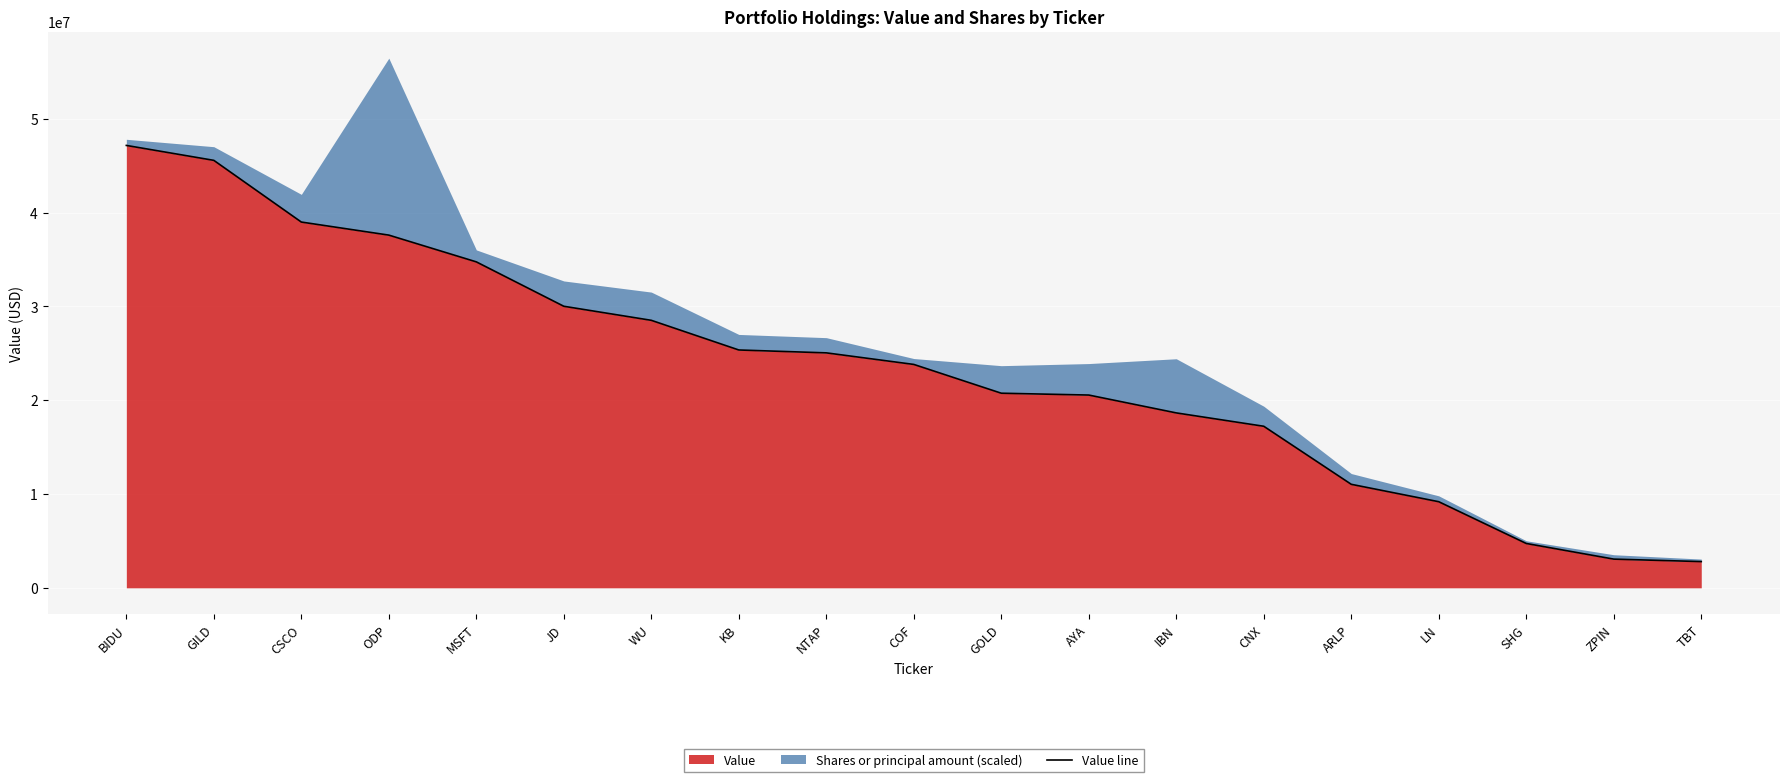

Which category has the highest value across all series?

BIDU